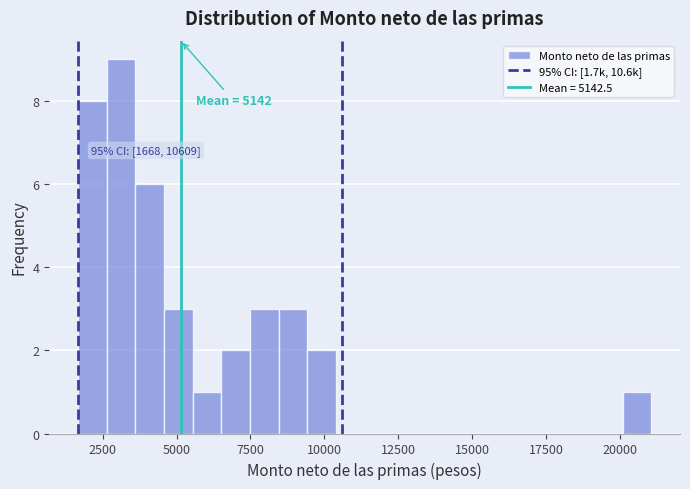

Read against the x-axis, roughly where is the centre of the tallest bar?

3000